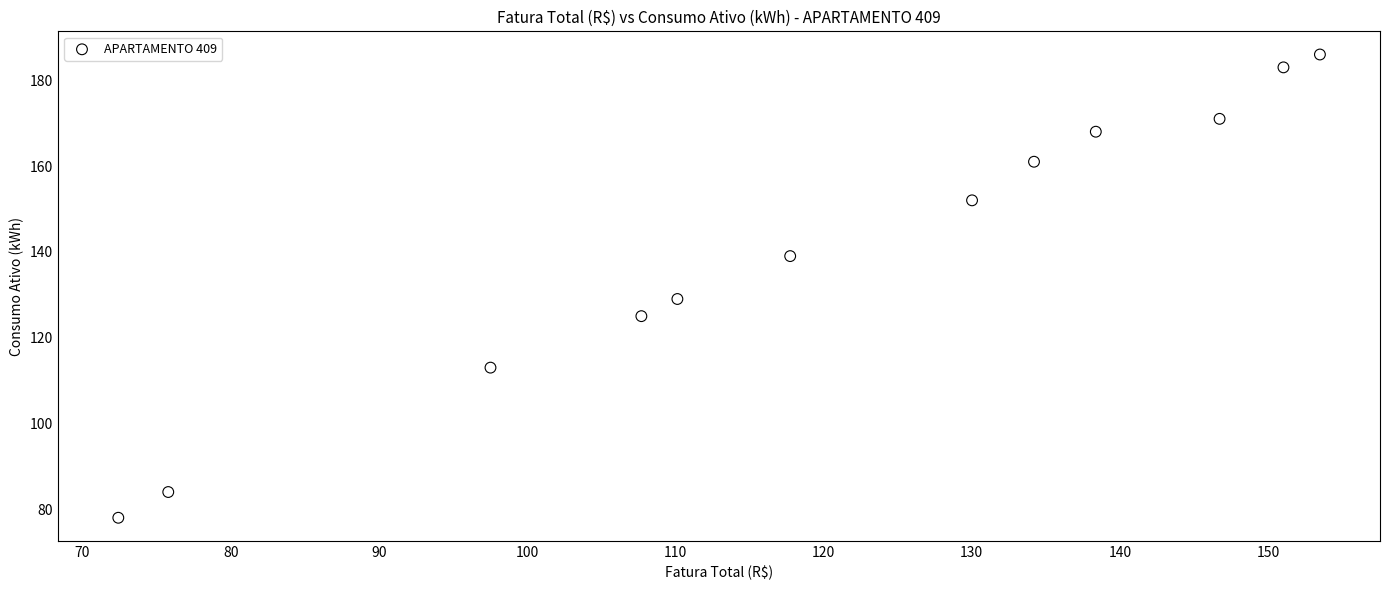

What Y value in the scatter plot is closest to 132?

129